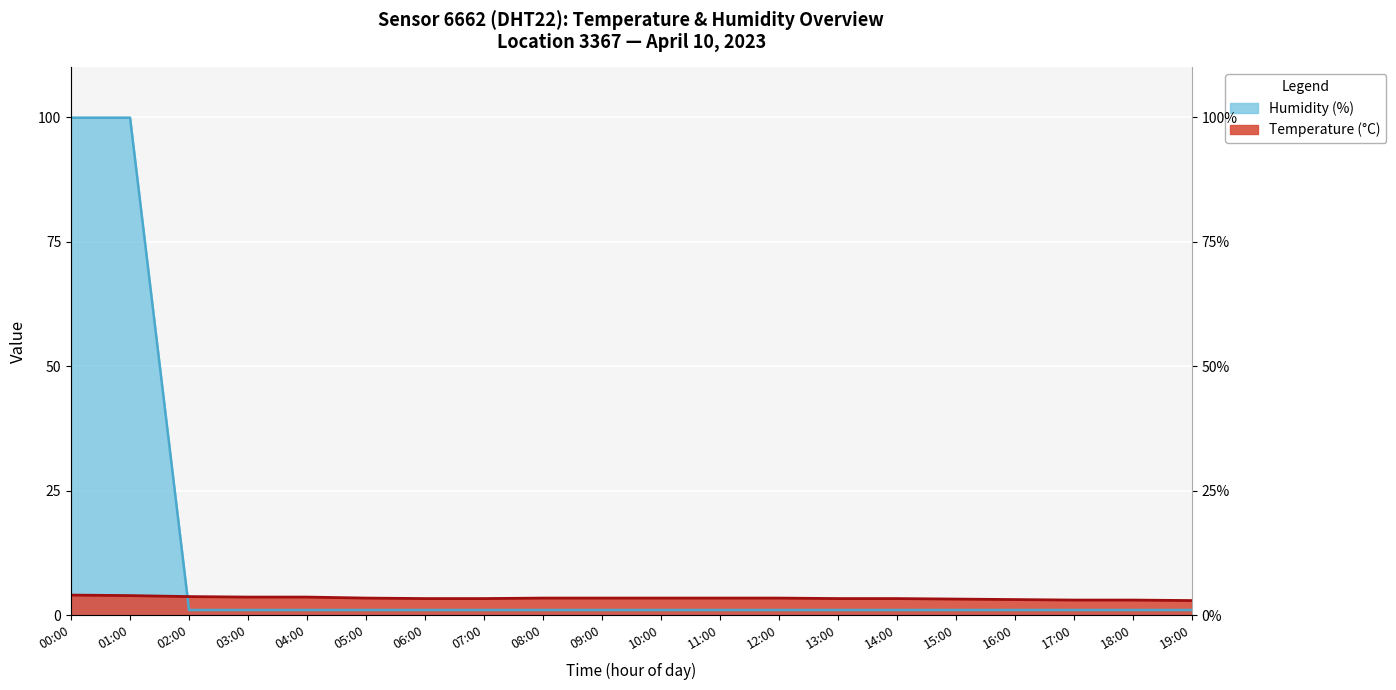

True or false: Temperature has a value of 5.7 at 12:00.

False